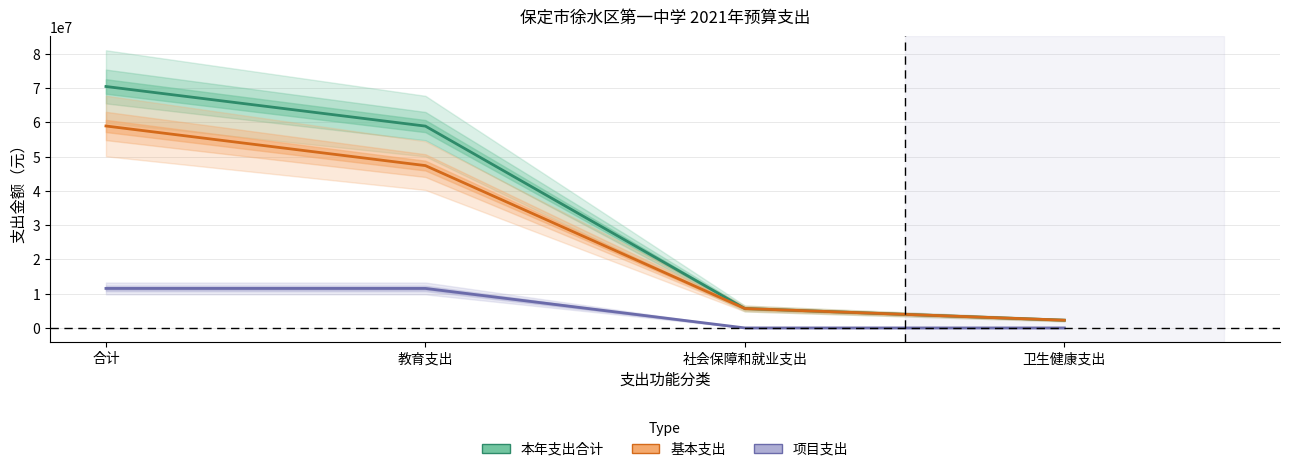

What is the maximum value shown in the chart?

70493200